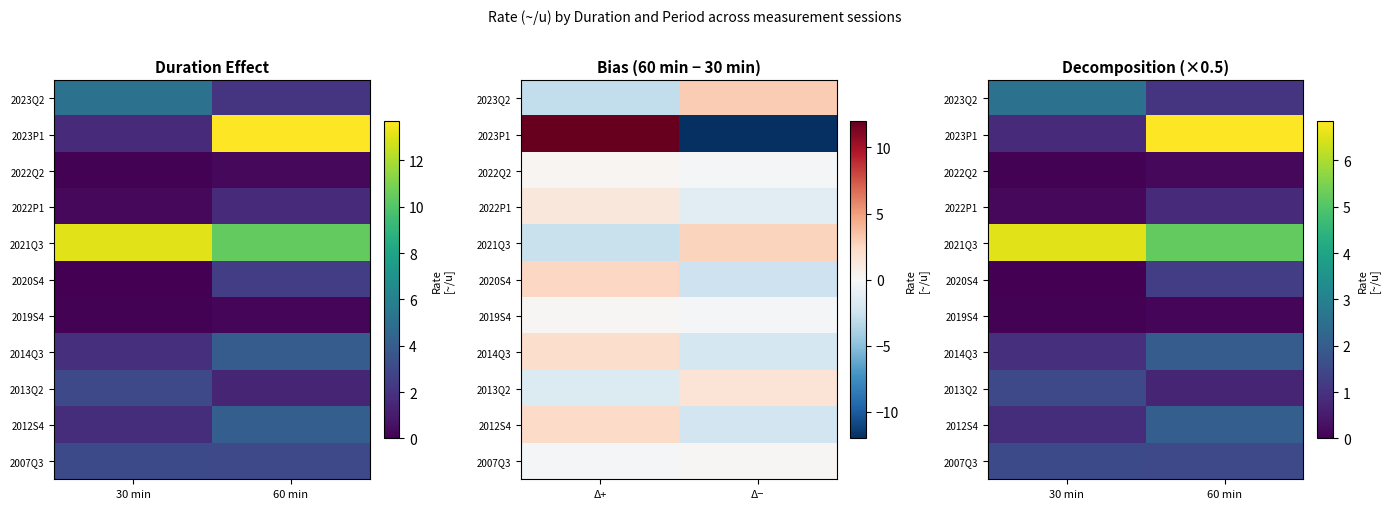

How many values in the 2023P1 series are below 6?

1